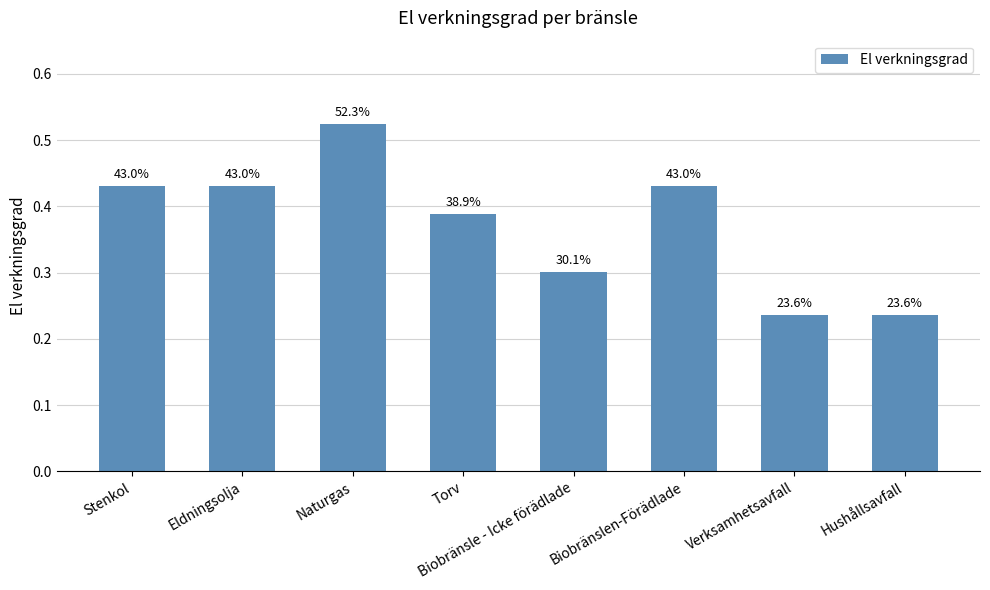

How many bars are there in total?

8